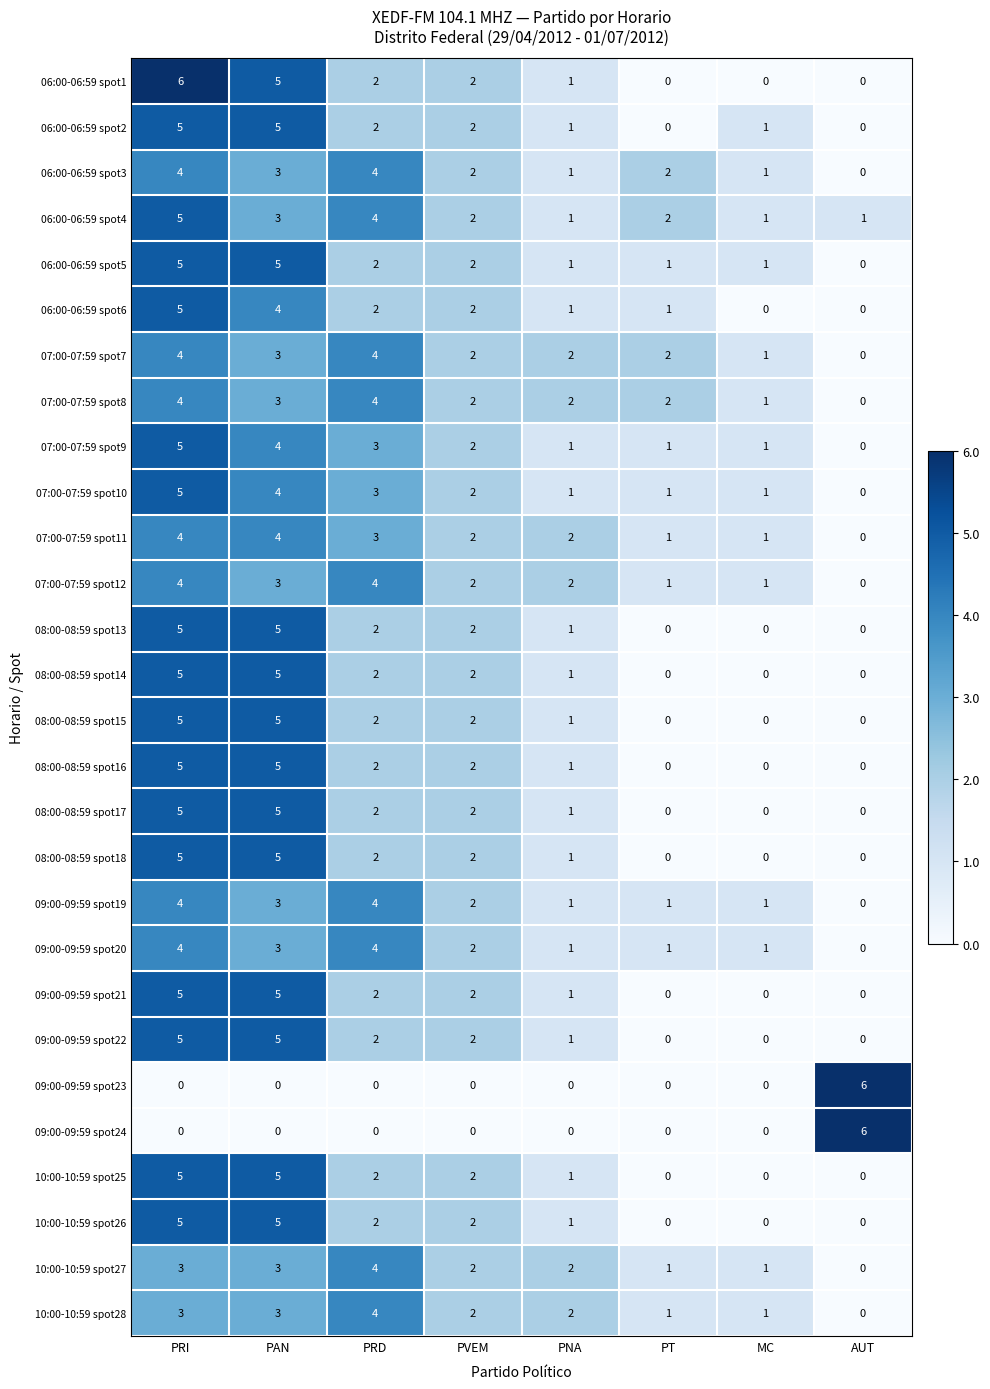

What is the maximum value for 06:00-06:59 spot3?

4